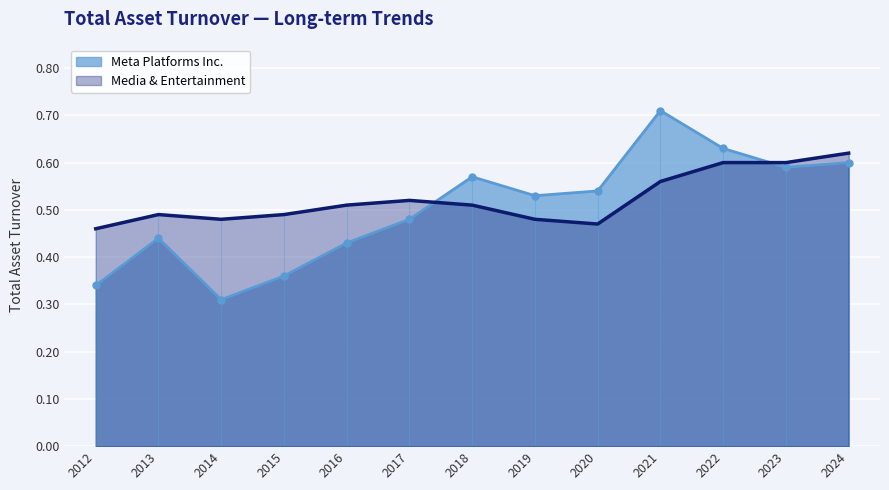

Which label corresponds to the smallest value in the chart?

2014